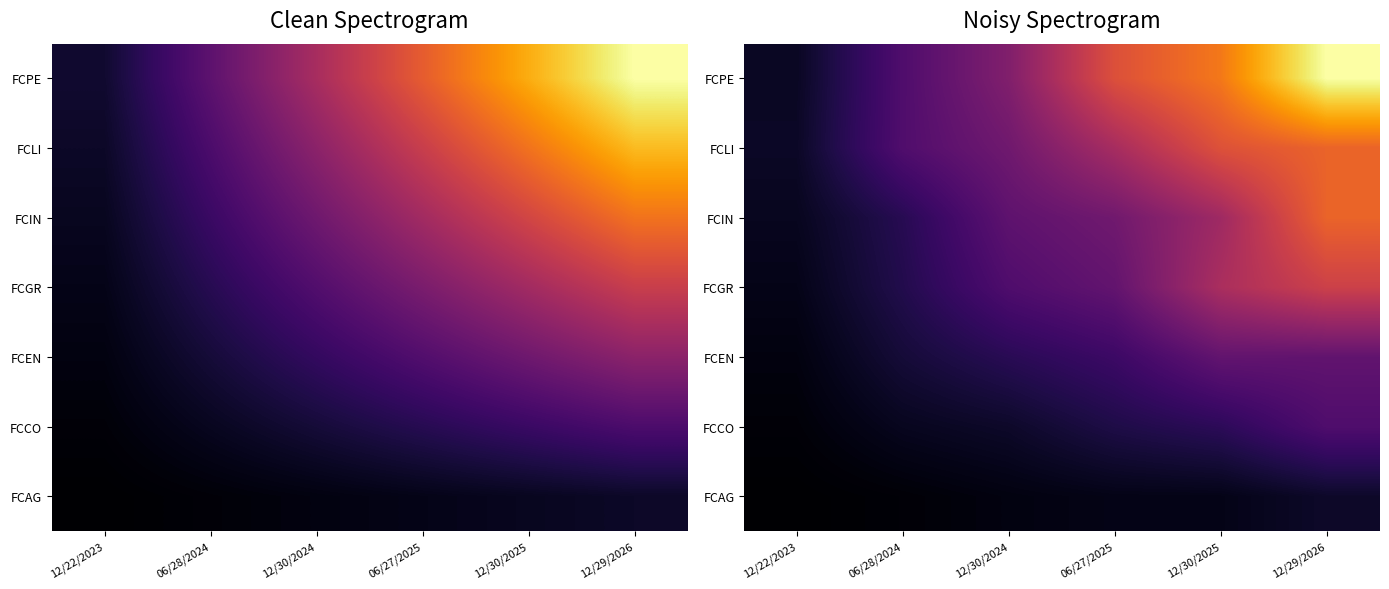

What is the spread (max minus min) of values at 06/28/2024?

18.0